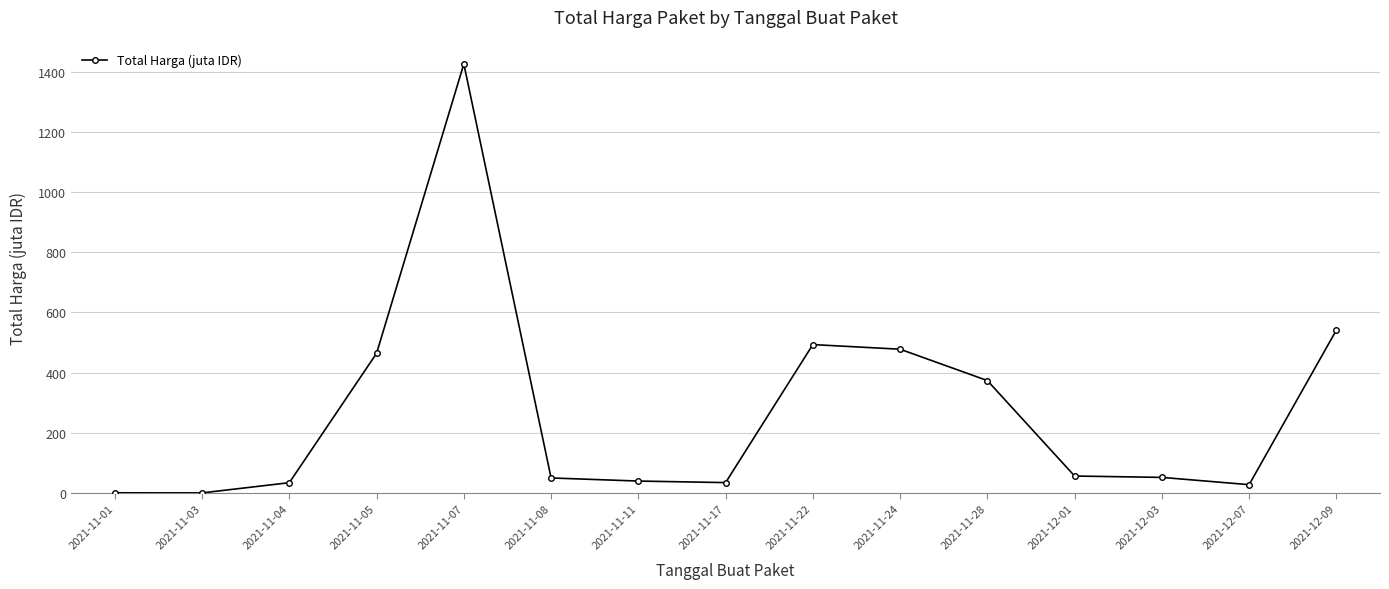

What is the value of the 12th point from the left?

56.2